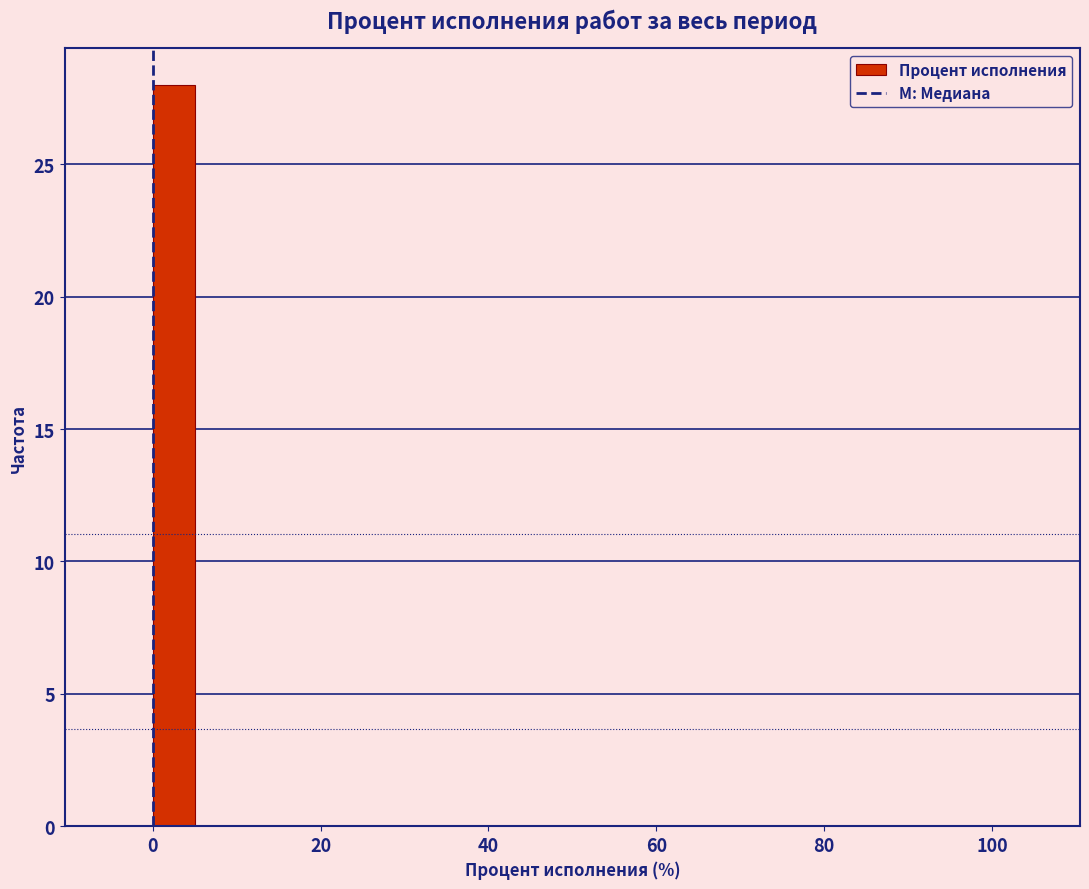

Read against the x-axis, roughly where is the centre of the tallest bar?

2